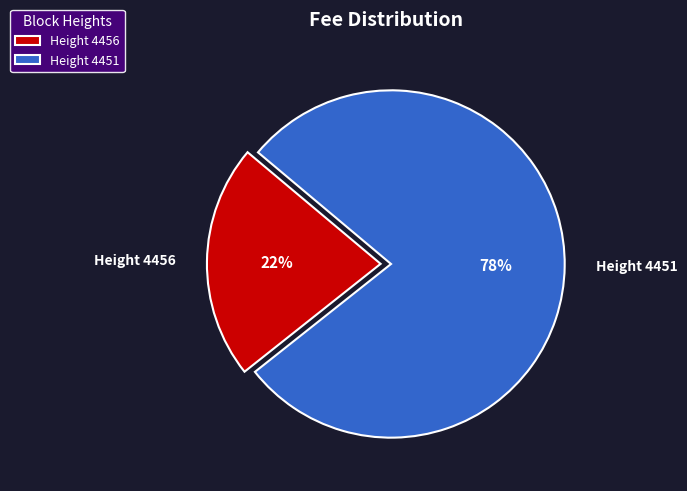

Combined, do Height 4451 and Height 4456 account for over 50%?

Yes